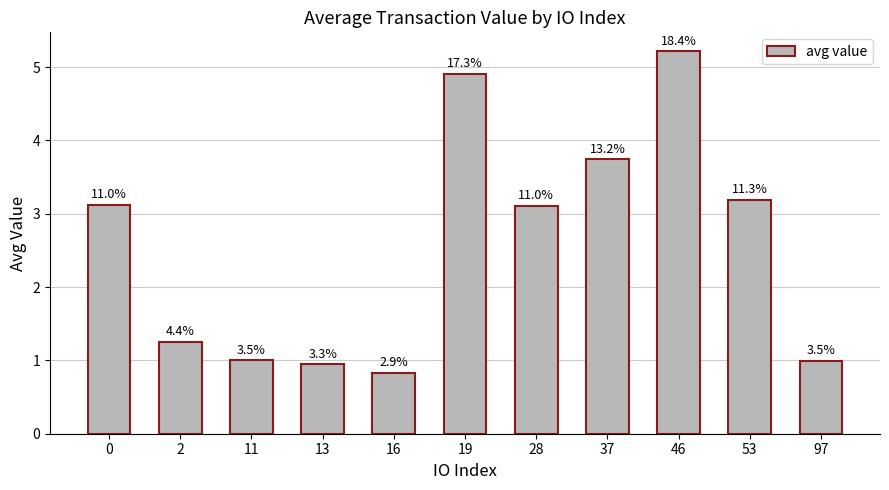

How many bars are there in total?

11